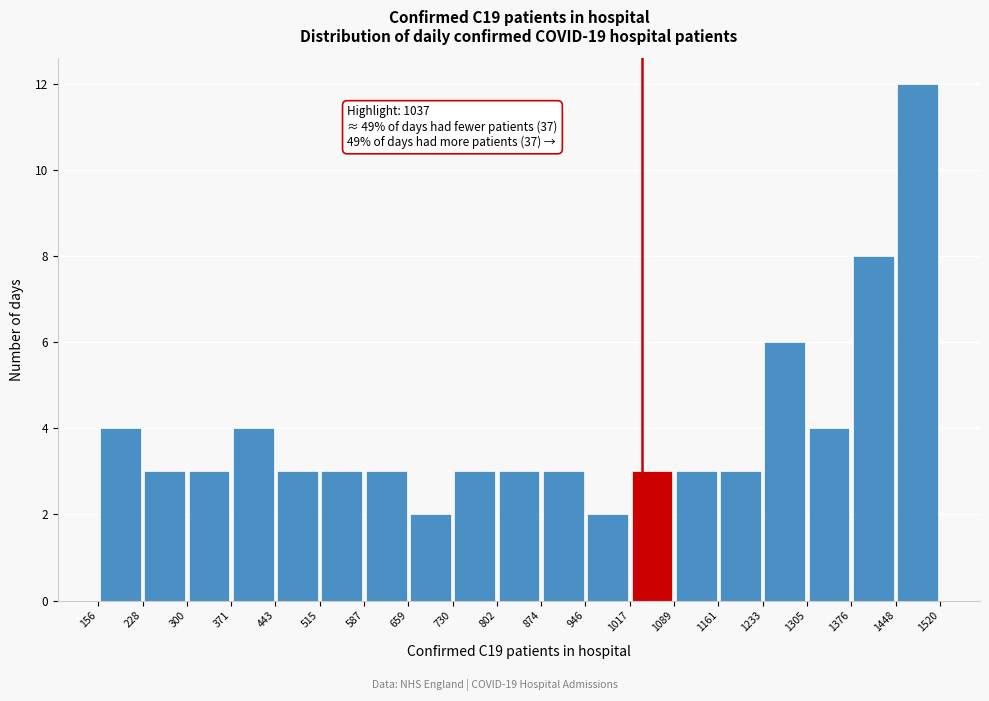

Over which range of the x-axis is the bar tallest?

1448 to 1520